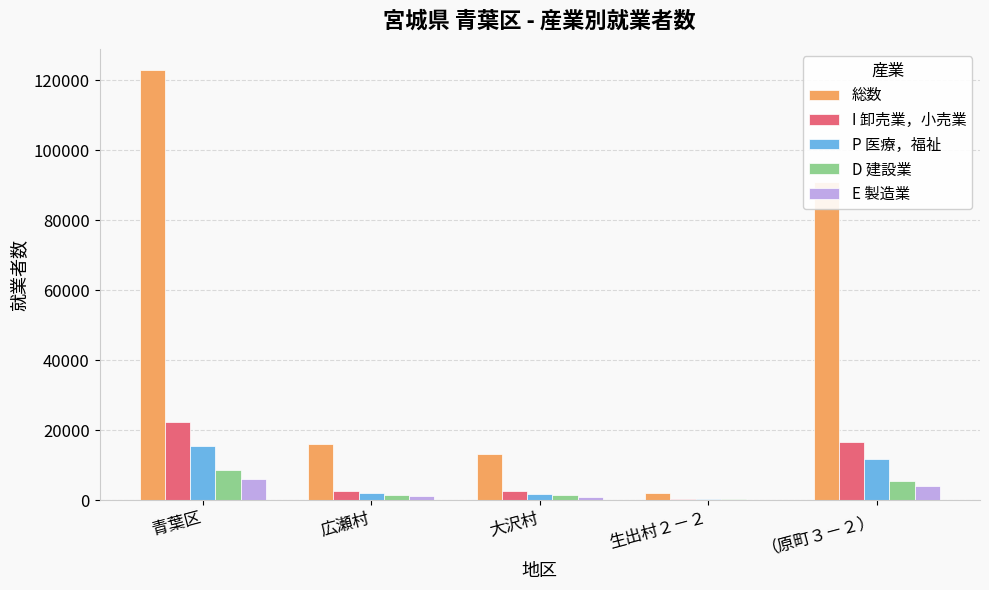

Which label corresponds to the largest value in the chart?

青葉区